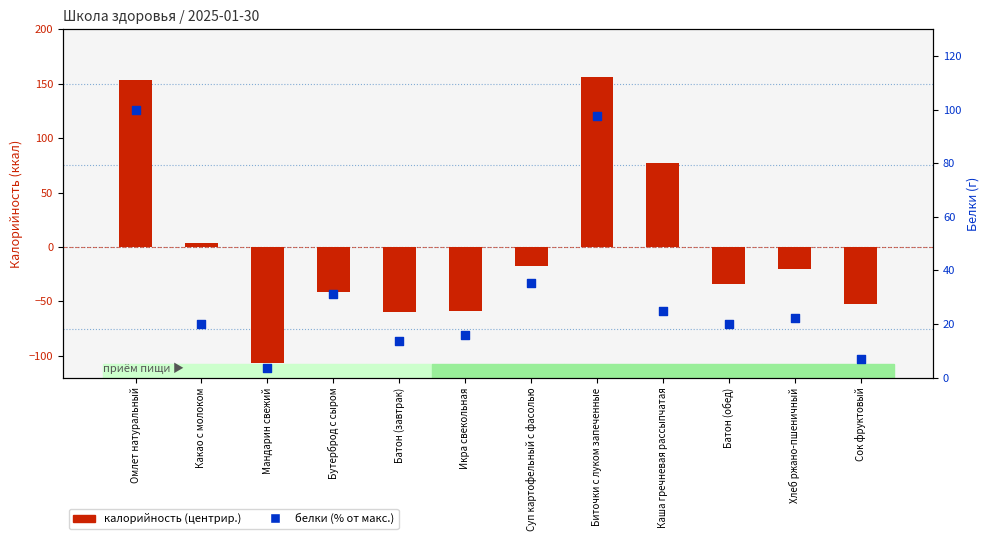

Is the value of белки (% от макс.) at Хлеб ржано-пшеничный greater than the value of калорийность (центрир.) at Хлеб ржано-пшеничный?

Yes